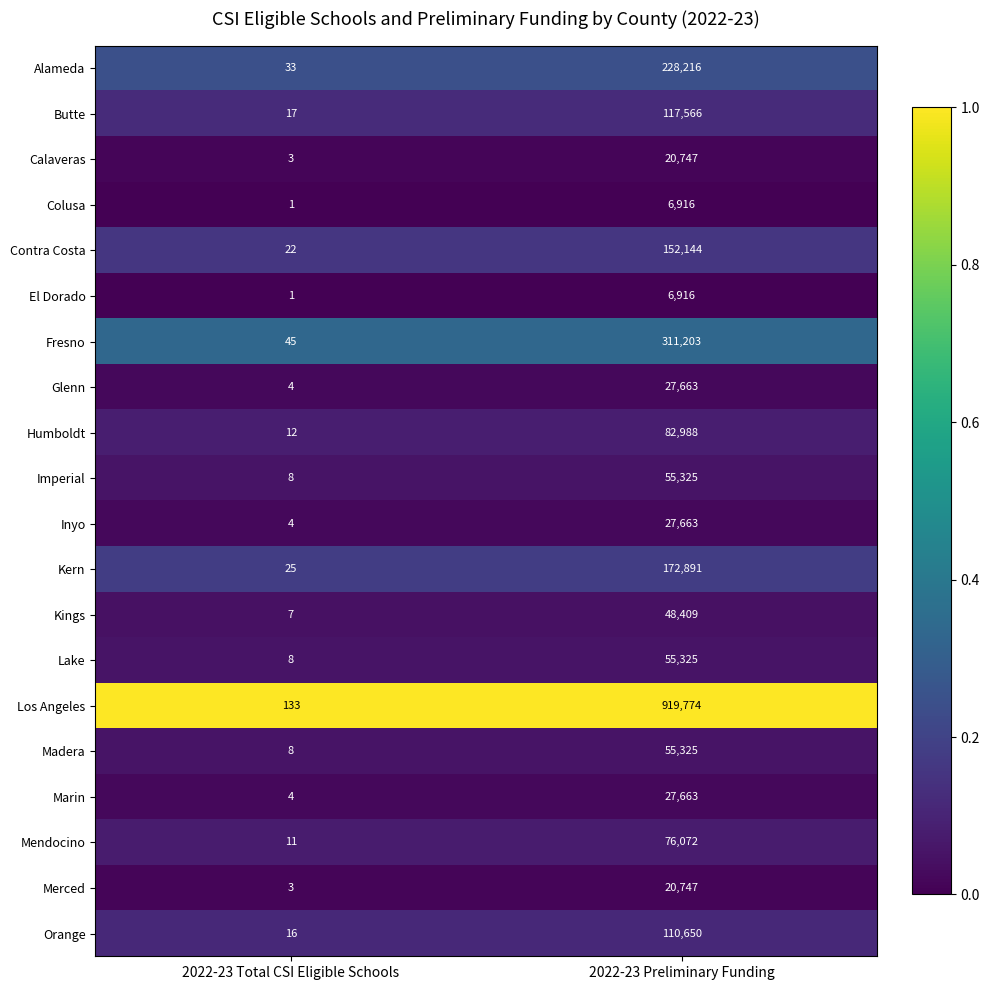

What is the total value across all series at 2022-23 Preliminary Funding?

2524203